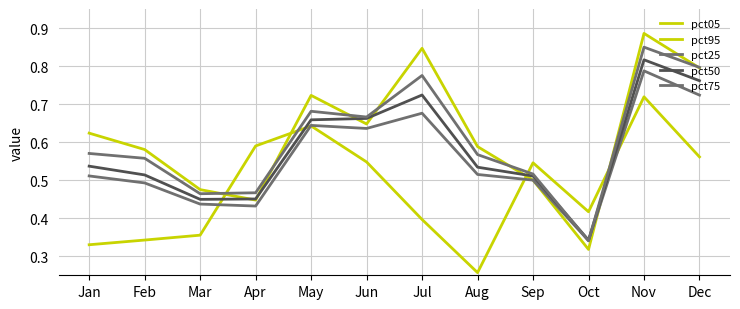

At how many categories does at least one series exceed 0?

12